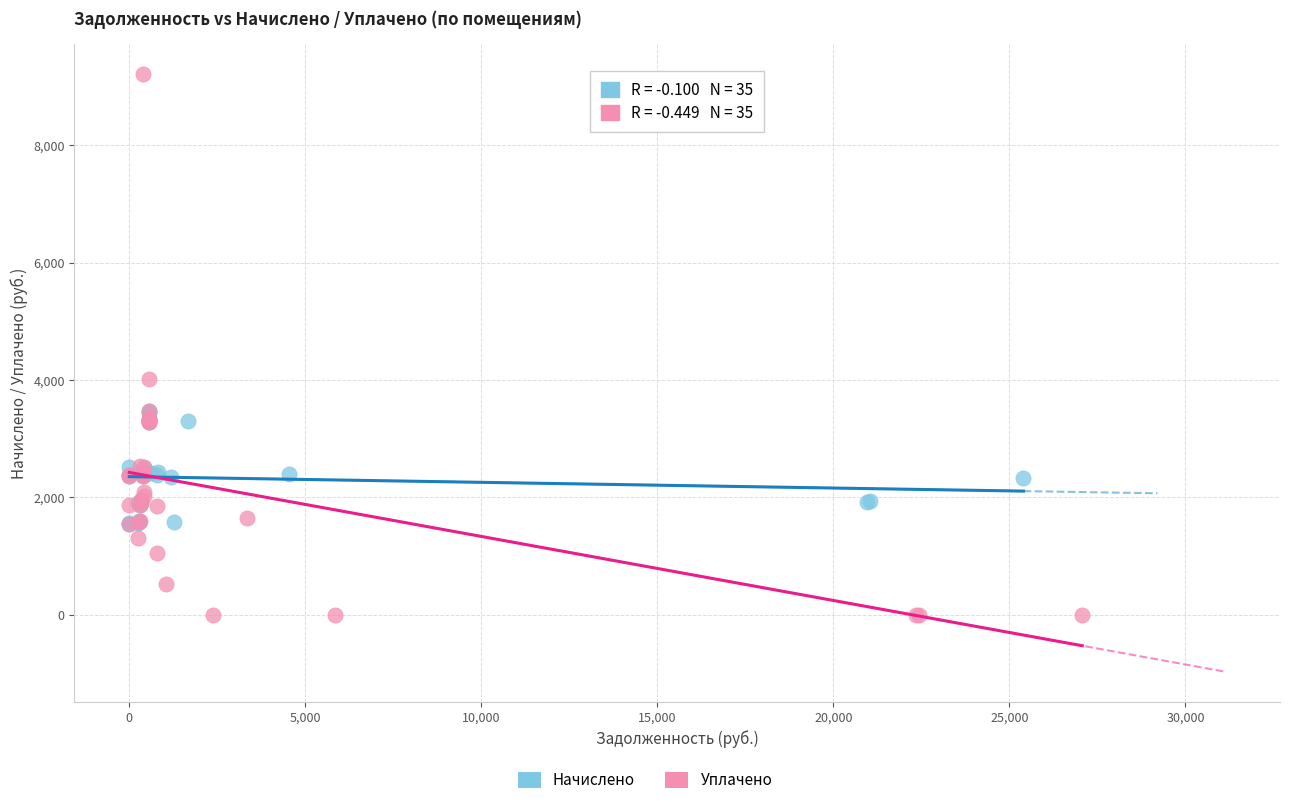

Which series contains the highest Y value?

Уплачено